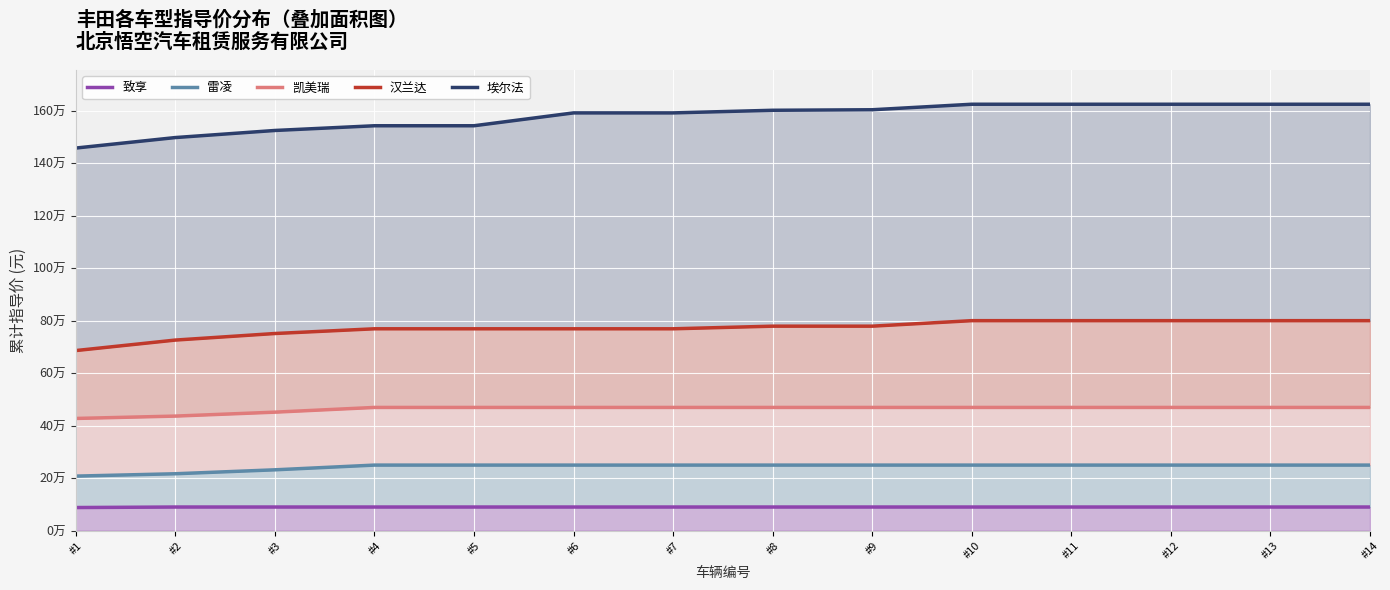

What are all the series names shown in the legend?

致享, 雷凌, 凯美瑞, 汉兰达, 埃尔法